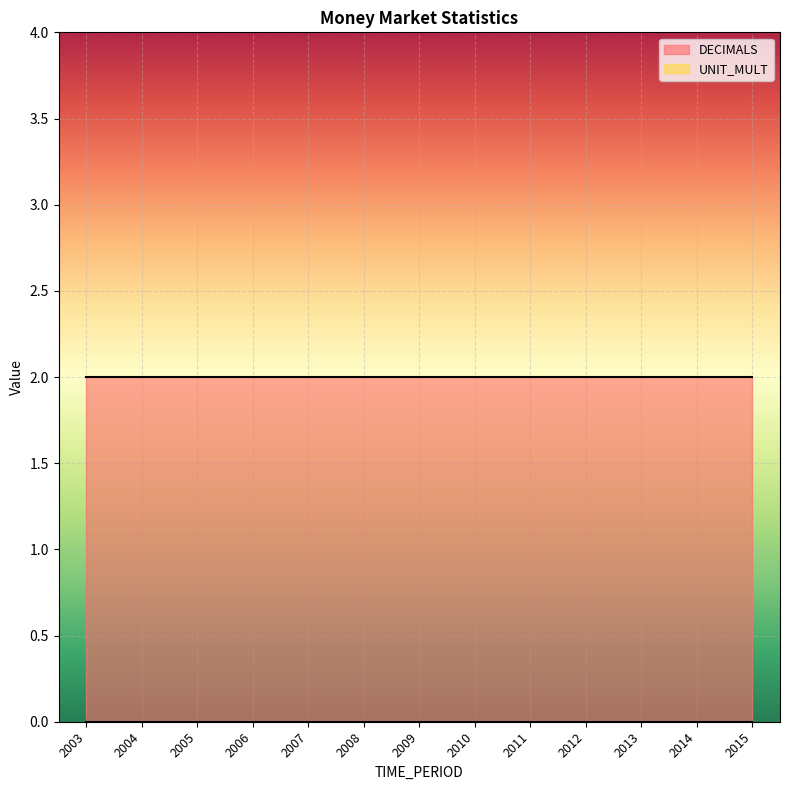

What is the value of the DECIMALS point at the 9th from the left?

2